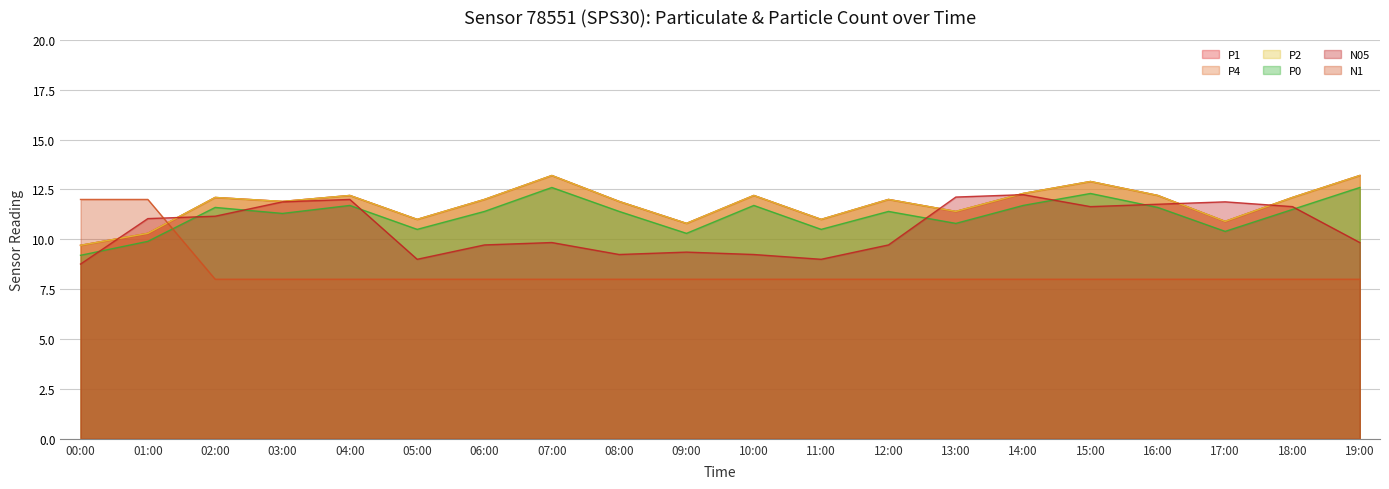

Which label corresponds to the smallest value in the chart?

02:00